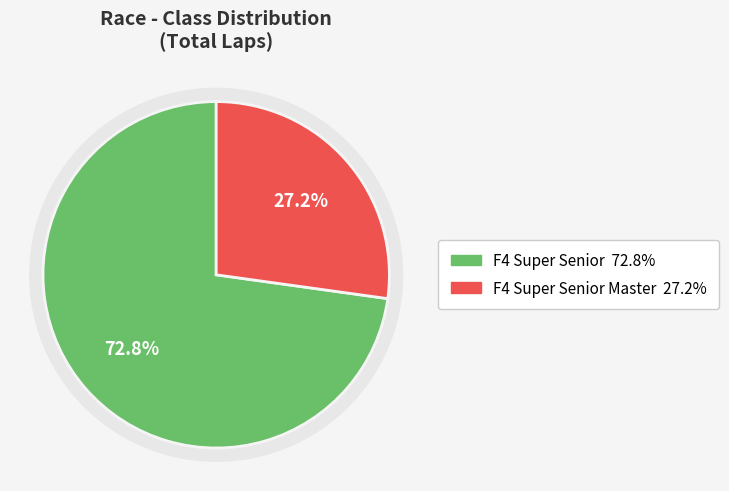

What percentage do F4 Super Senior Master and F4 Super Senior together represent?

100.0%